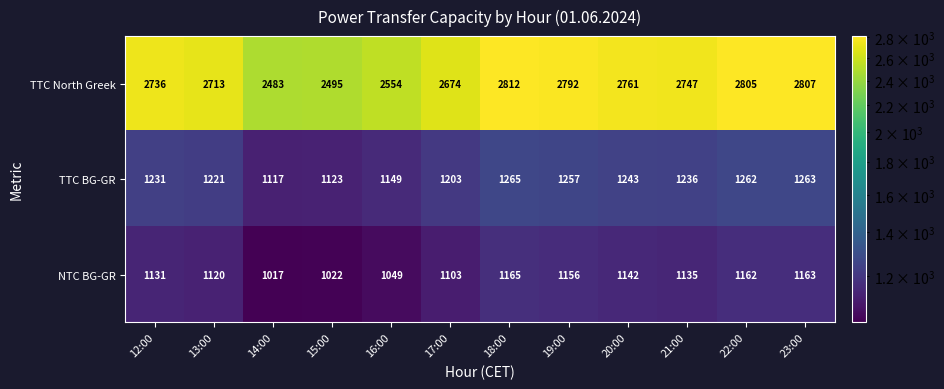

True or false: TTC BG-GR has a value of 1265 at 18:00.

True